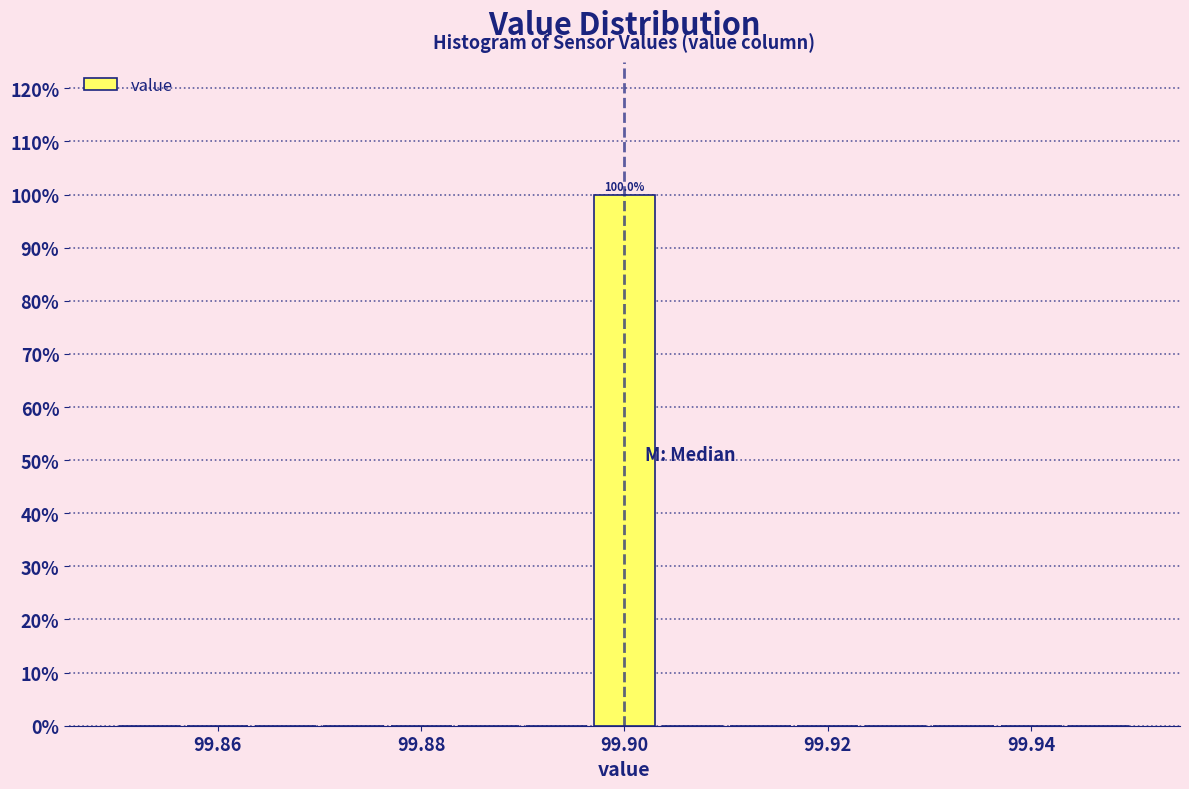

Around what value on the x-axis is the tallest bar? Give the approximate position of its centre, as read against the axis.

99.900